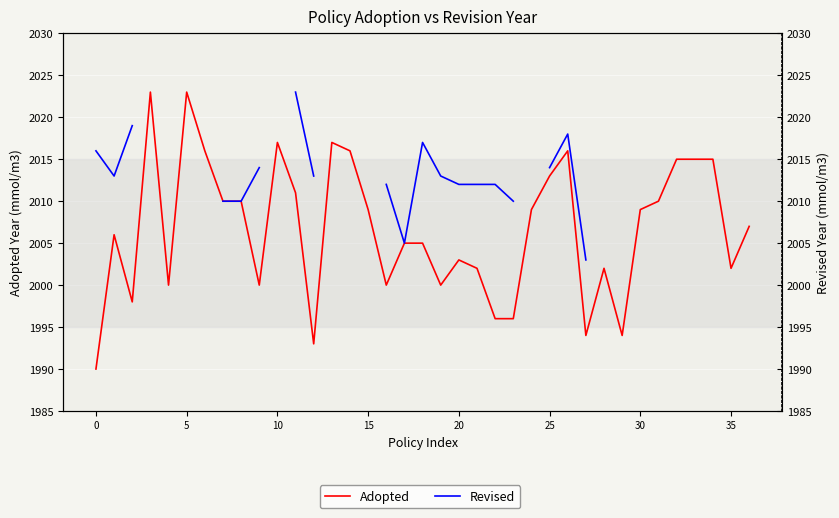

Is this an area chart (filled region under the line)?

No